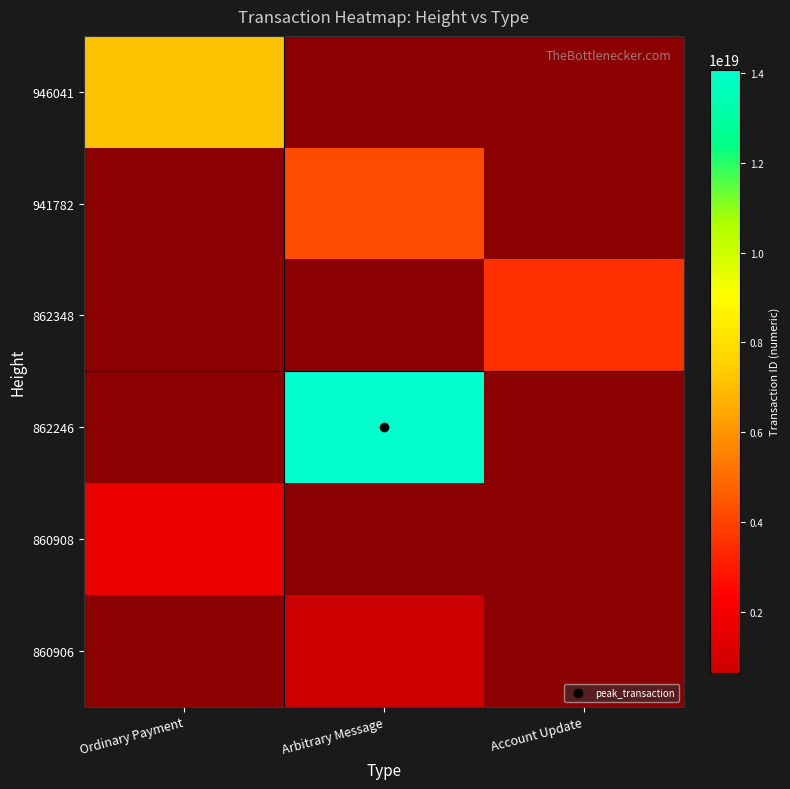

What is the smallest value displayed?

630200724466588032.0